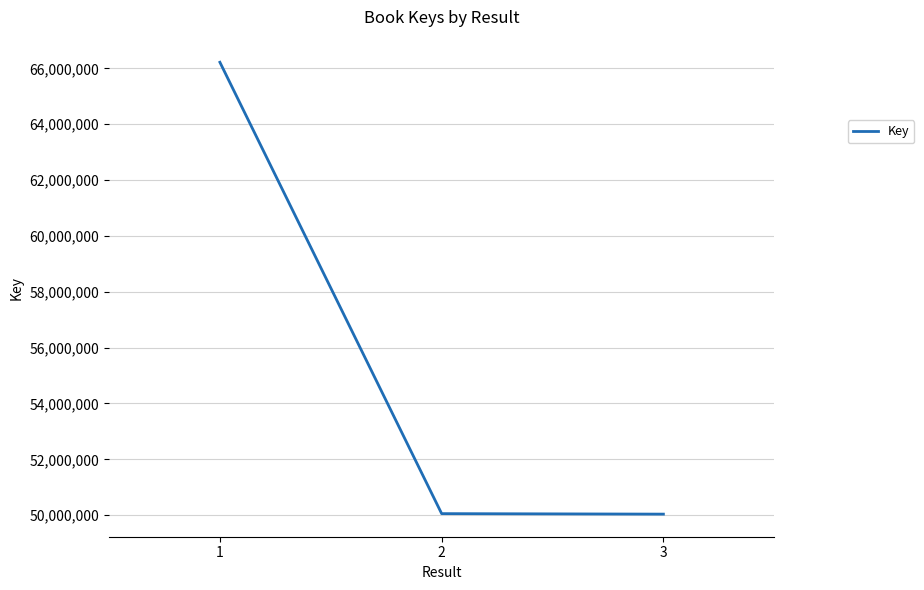

What is the difference between the second highest and minimum values?

17631